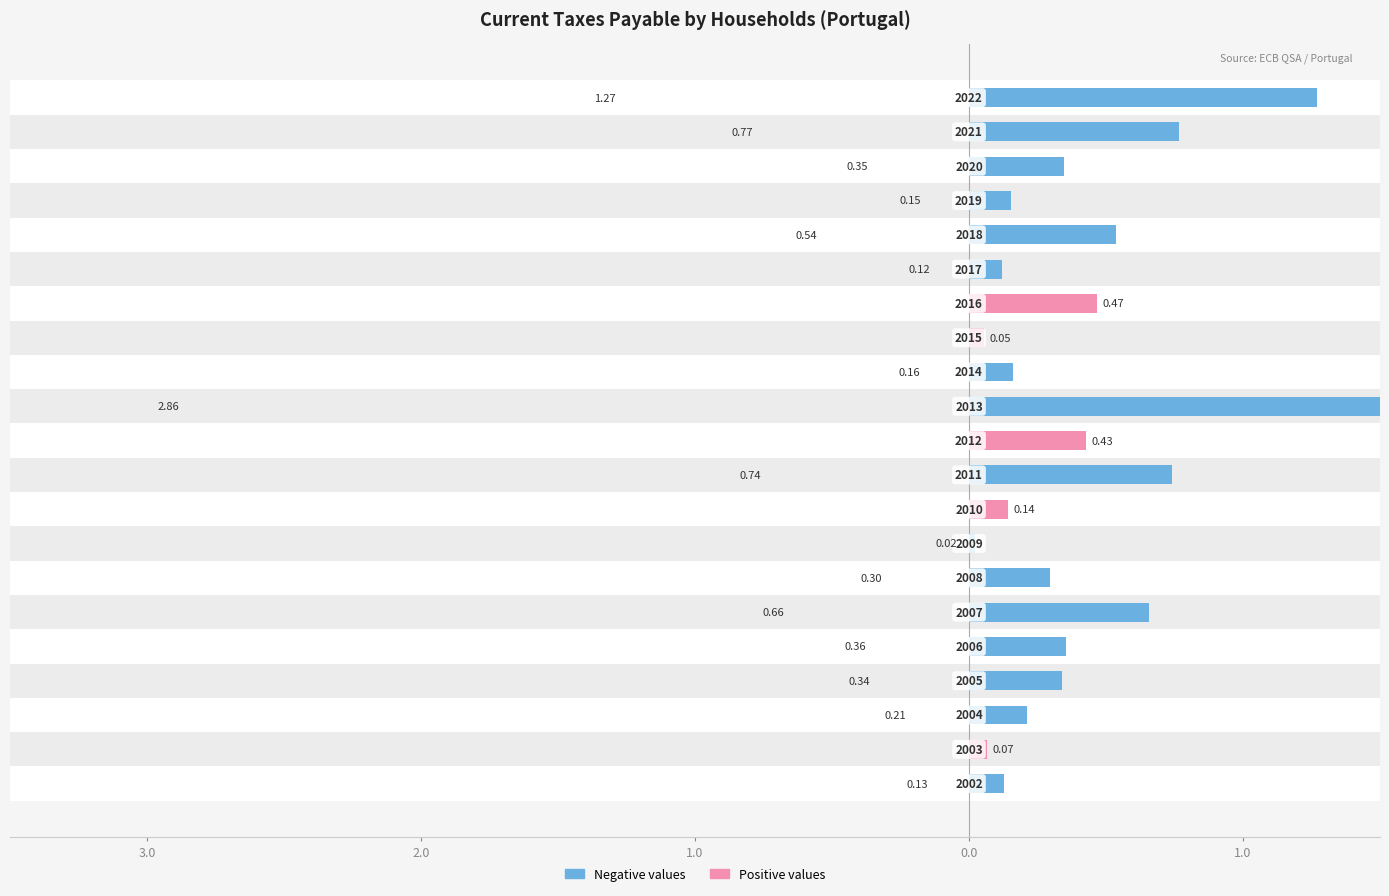

Does the chart contain stacked bars?

No